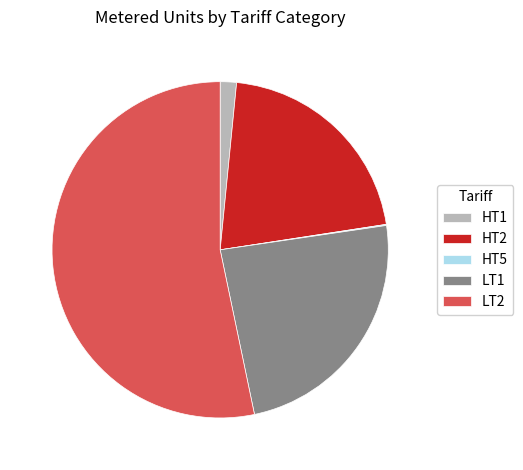

True or false: HT1 accounts for 2% of the total.

True